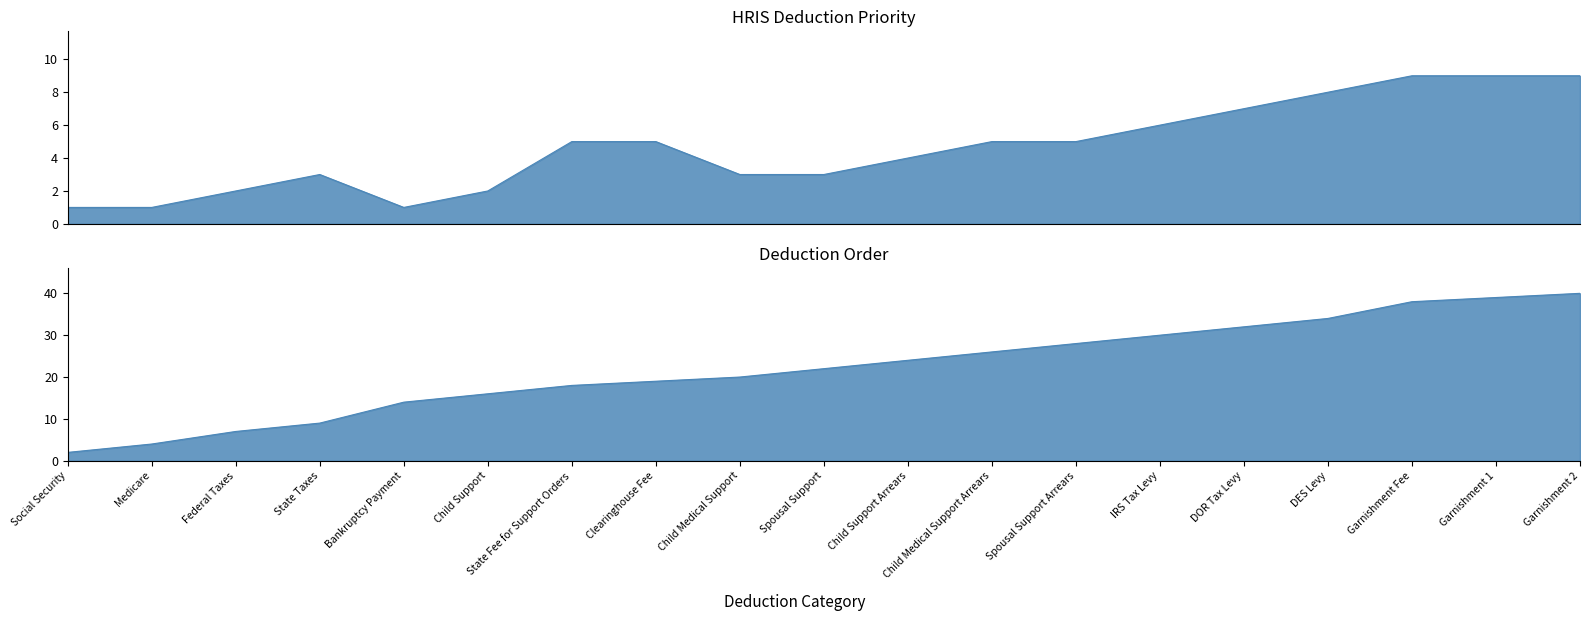

What is the label of the 14th point from the left?

IRS Tax Levy